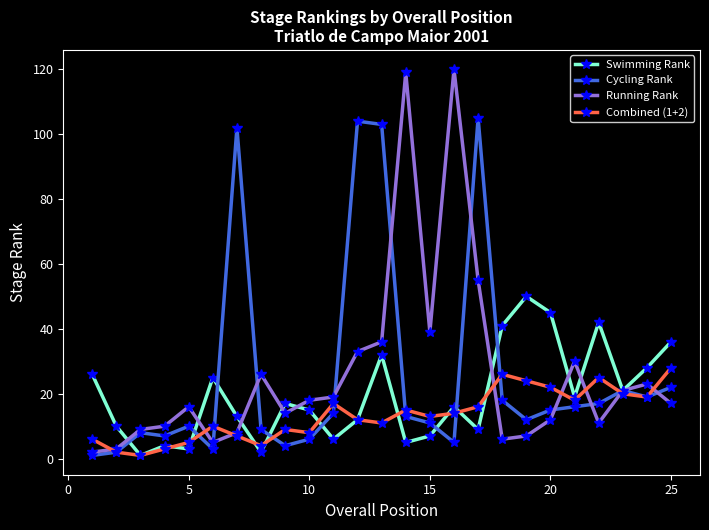

True or false: Running Rank has more than 0 points higher than both neighbors.

True